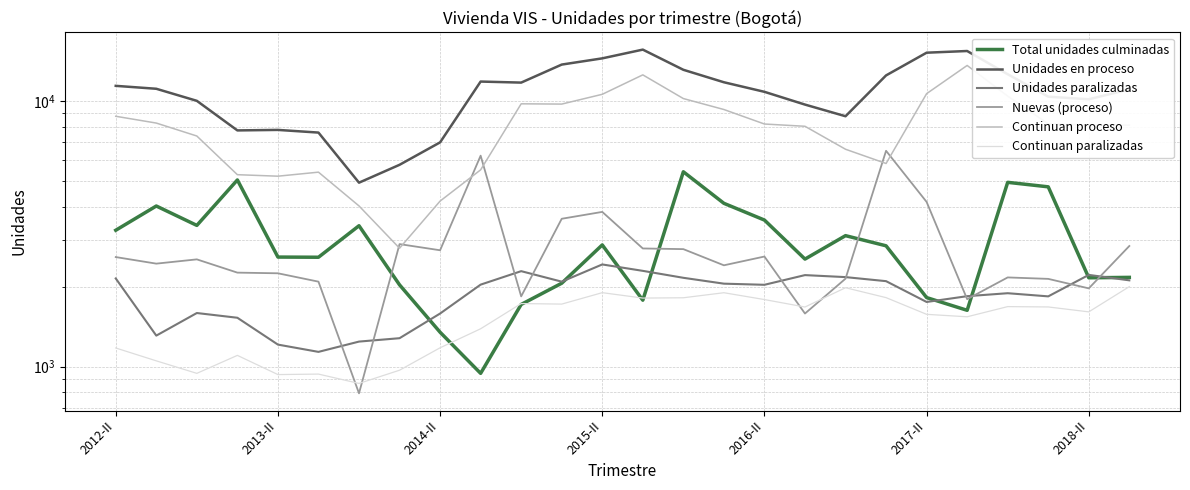

True or false: Nuevas (proceso) has more than 2 points higher than both neighbors.

True